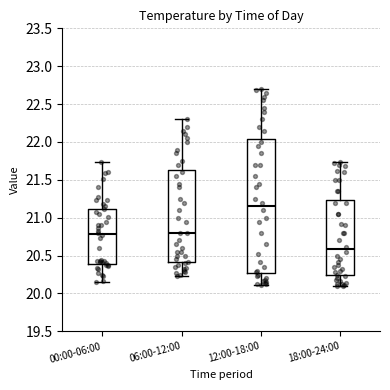

Which box's median line is the lowest?

18:00-24:00